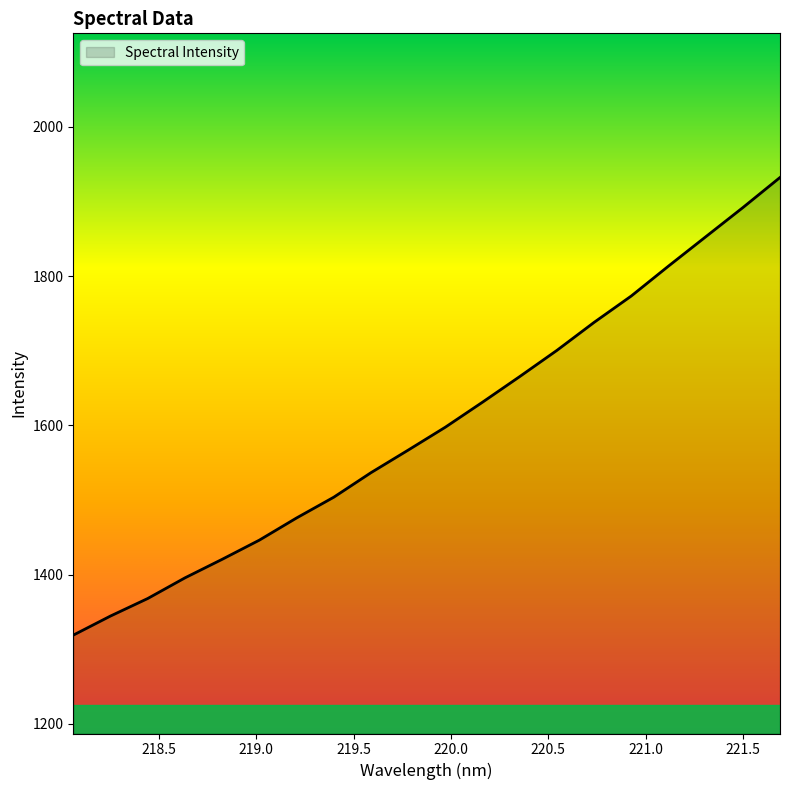

What is the greatest value displayed?

1932.3